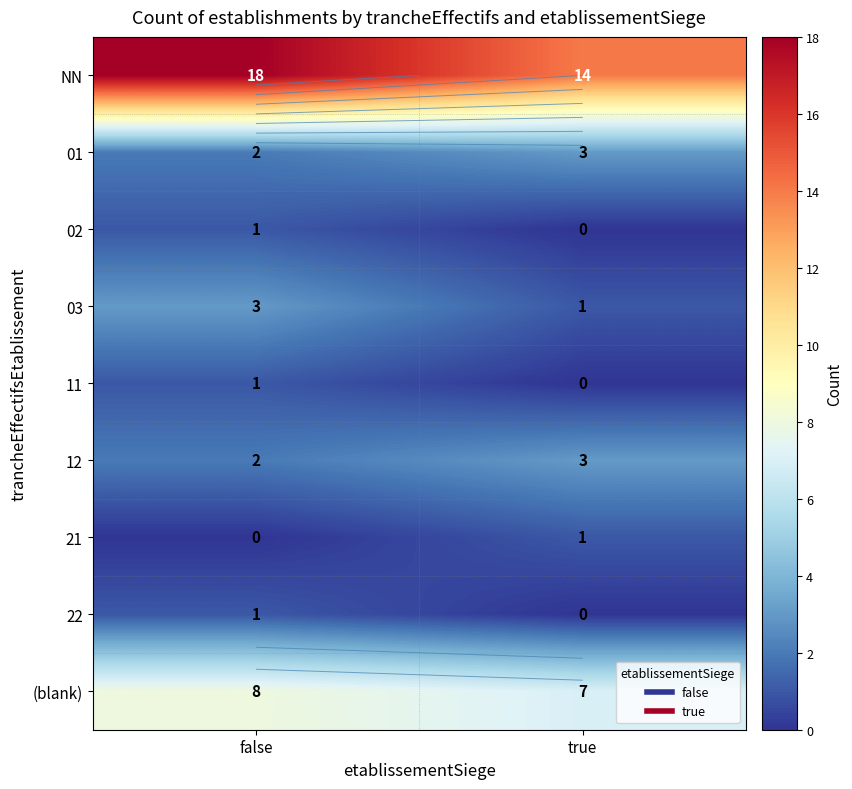

What is the spread (max minus min) of values at false?

18